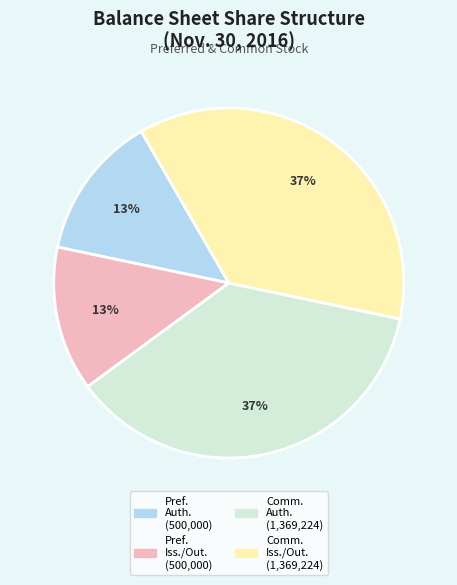

Does any single category account for the majority?

No